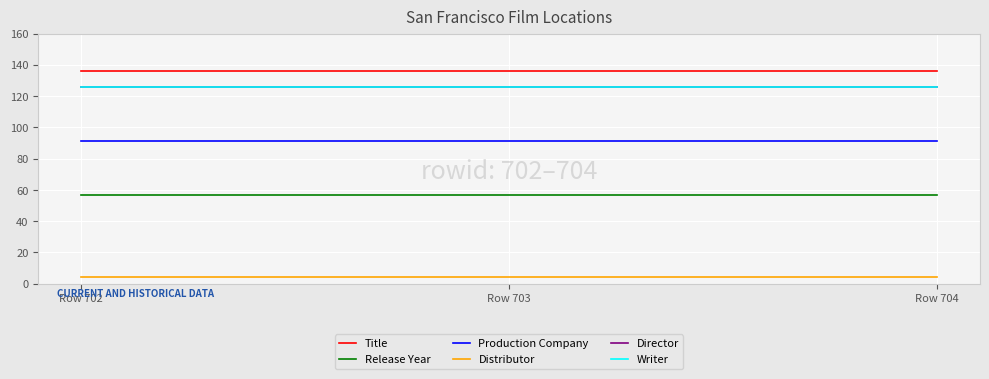

Is this an area chart (filled region under the line)?

No